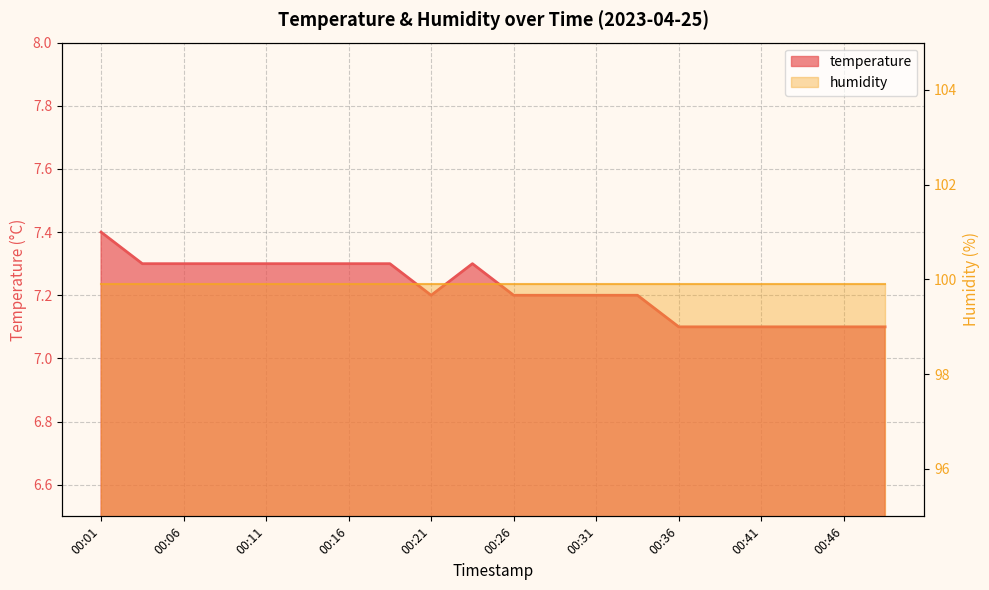

What is the change in value from 00:06 to 00:31?

-0.1